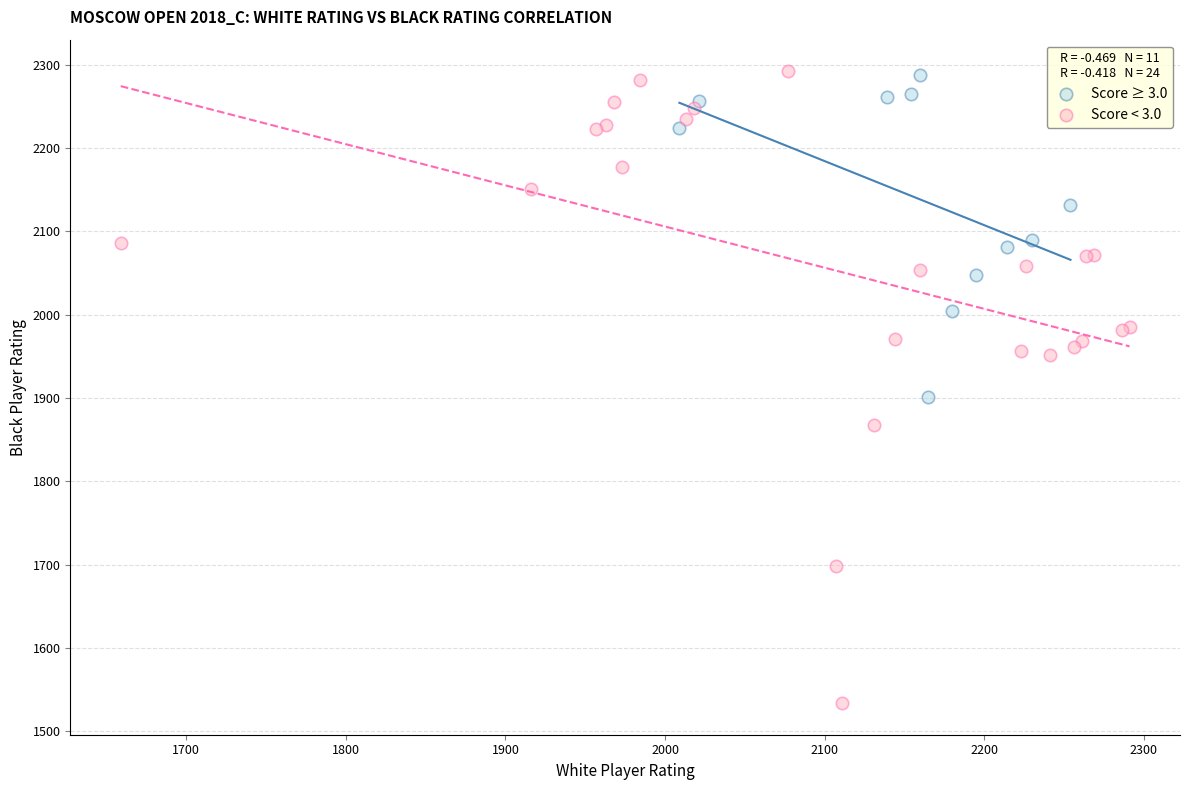

What are all the series names shown in the legend?

Score ≥ 3.0, Score < 3.0